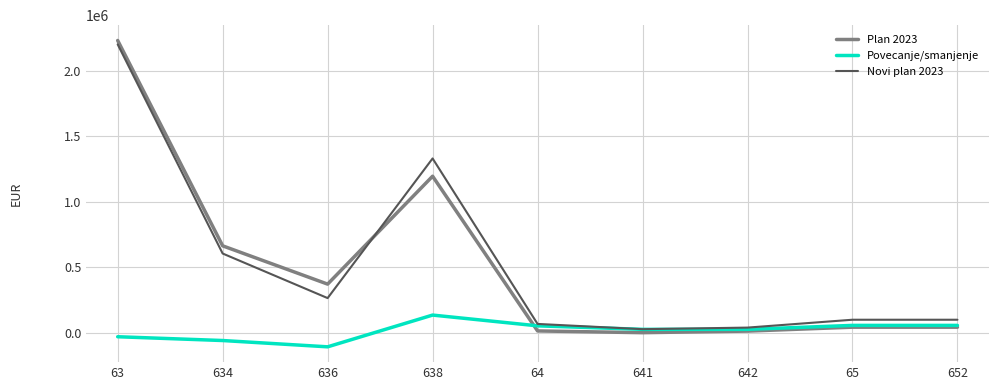

Which label corresponds to the smallest value in the chart?

636